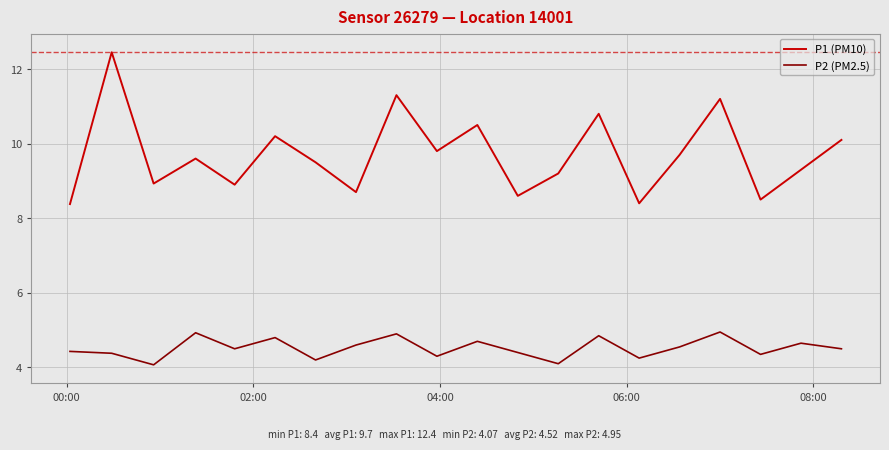

What is the lowest value of the P2 (PM2.5) series?

4.1